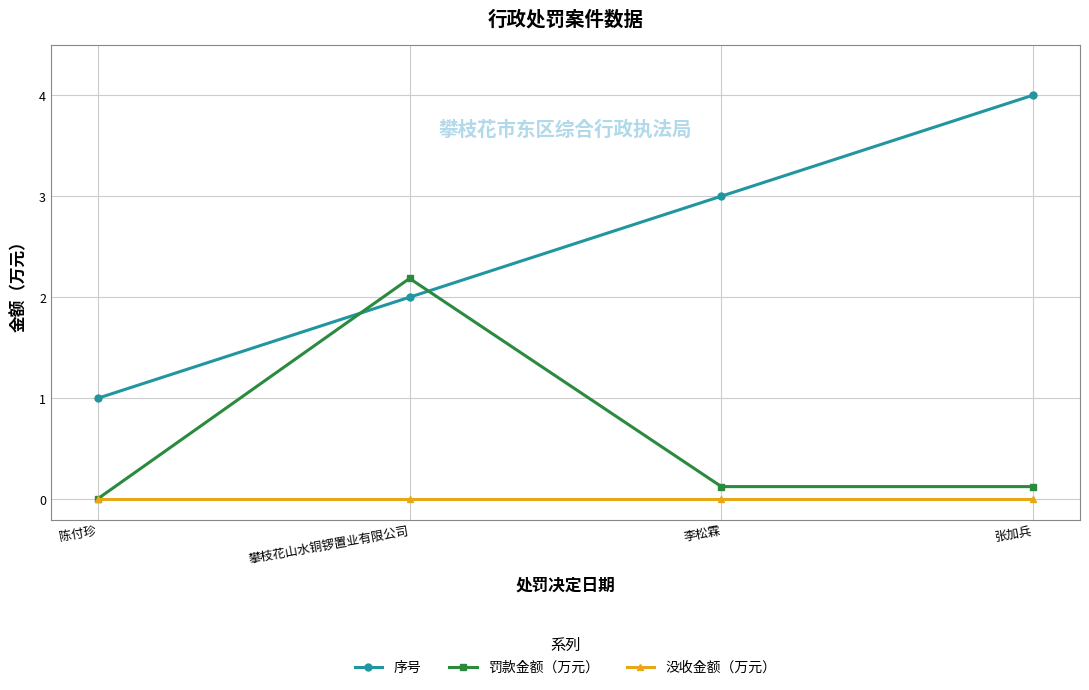

True or false: 序号 and 没收金额（万元） cross at least once.

False